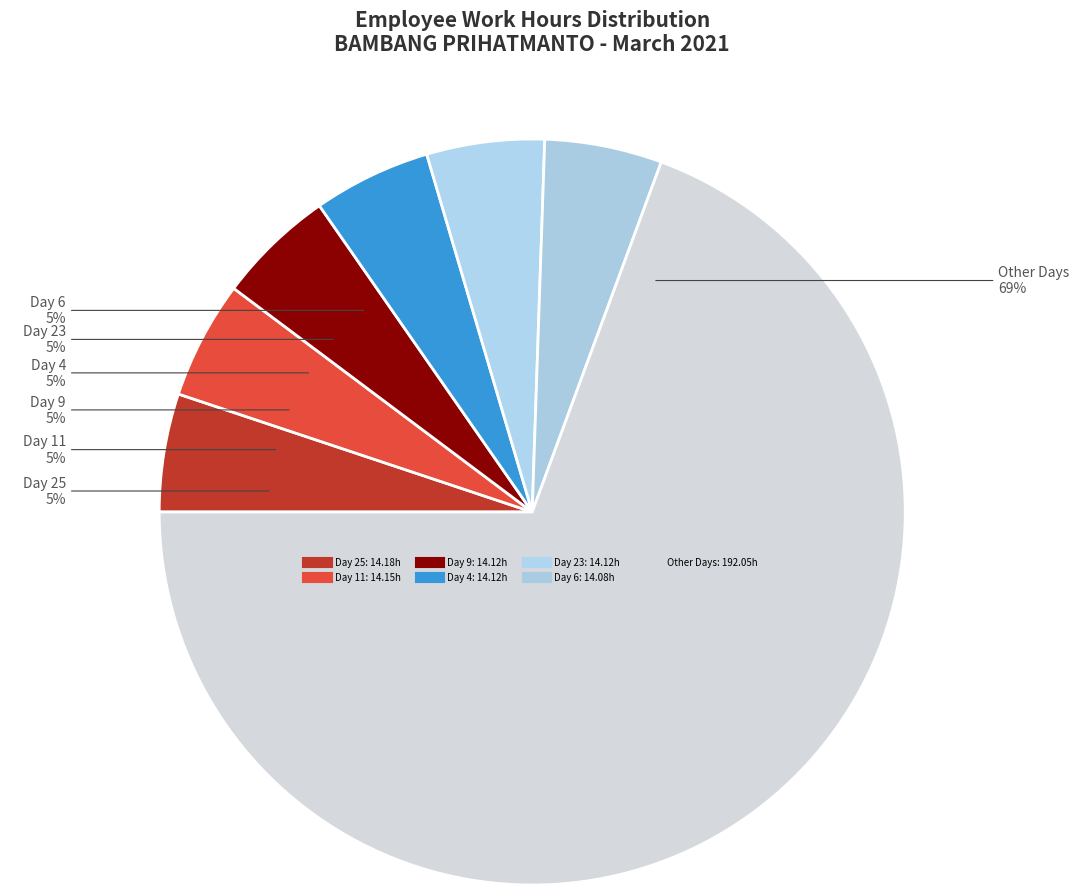

How many slices are in this pie chart?

7